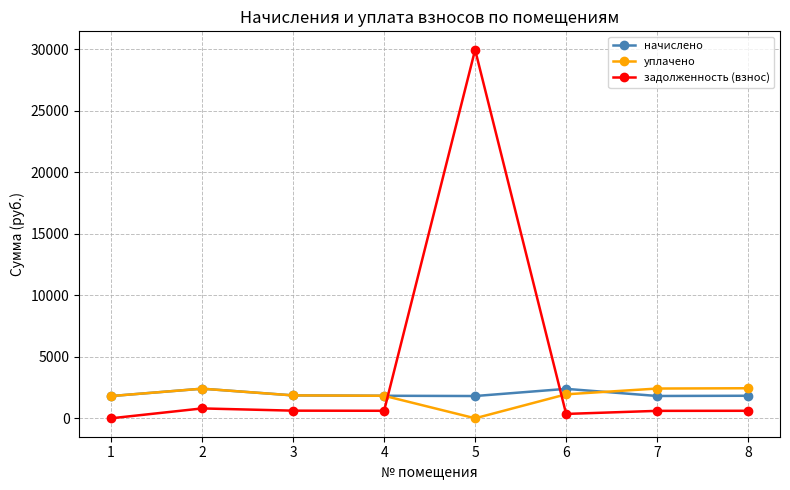

Which series has the largest total across all categories?

задолженность (взнос)